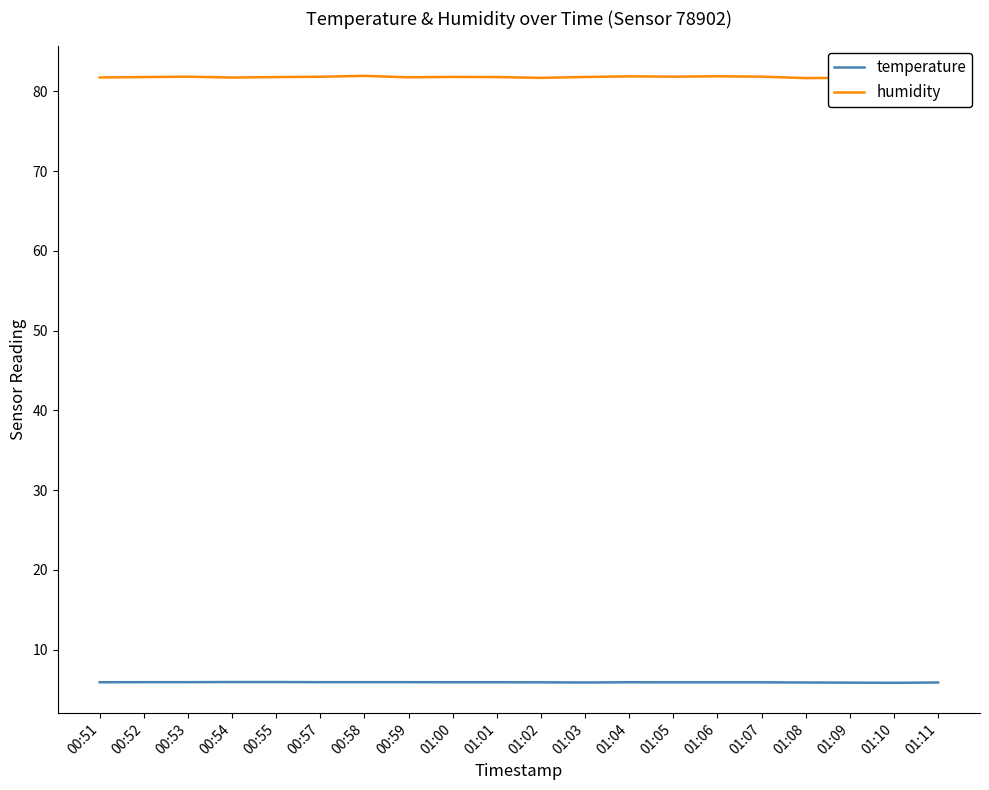

At 00:51, list the series in order from smallest to largest.

temperature, humidity